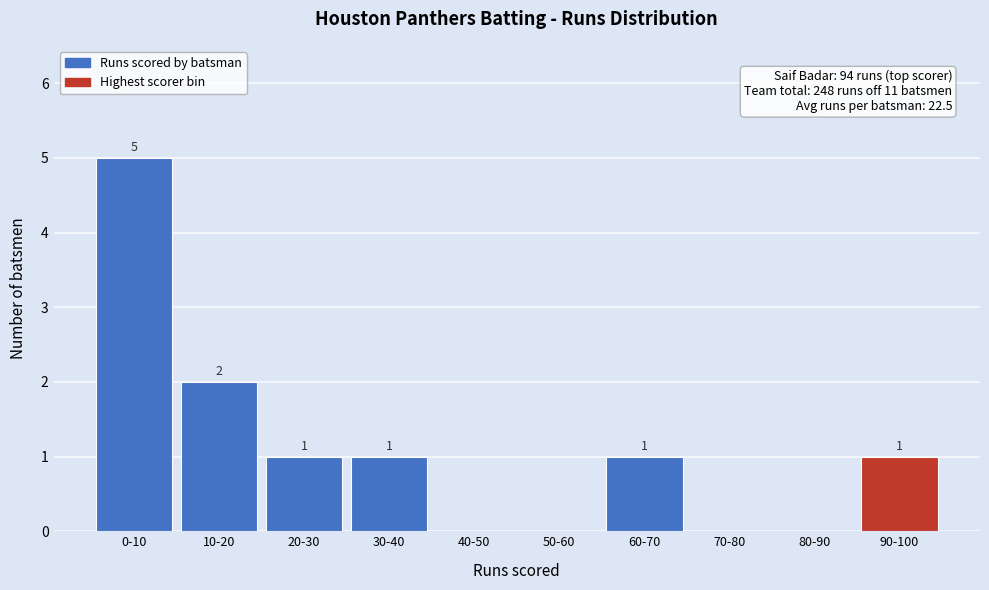

Reading left to right, extract all data points from this chart.

0-10=5	10-20=2	20-30=1	30-40=1	40-50=0	50-60=0	60-70=1	70-80=0	80-90=0	90-100=1